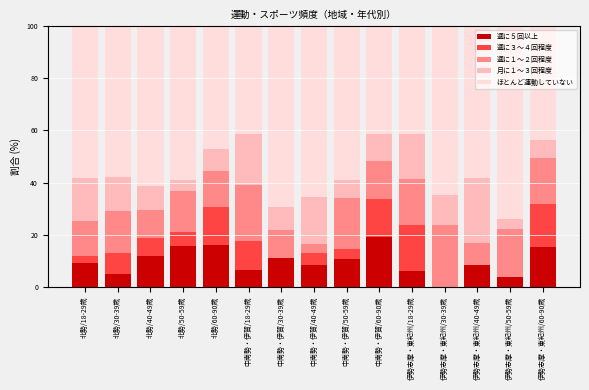

The 週に５回以上 series shows 3.7 at 伊勢志摩・東紀州/50-59歳. True or false?

True